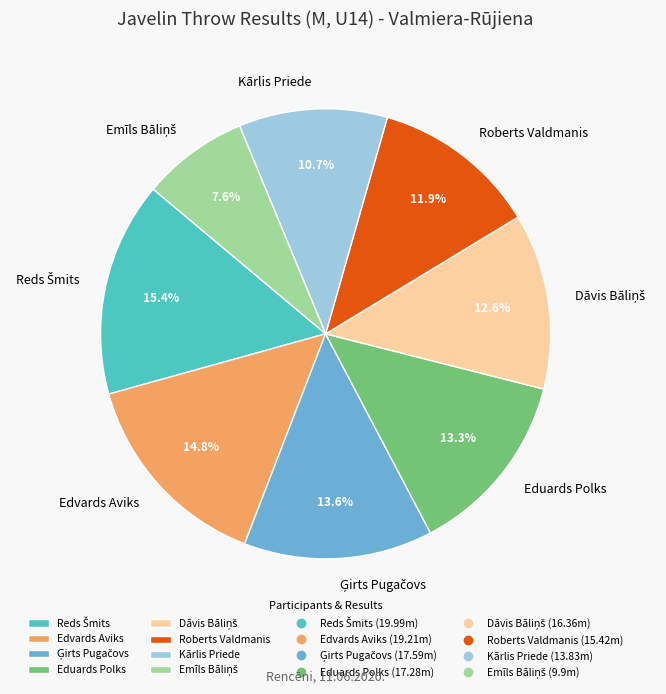

The Eduards Polks slice represents 13% of the pie. True or false?

True